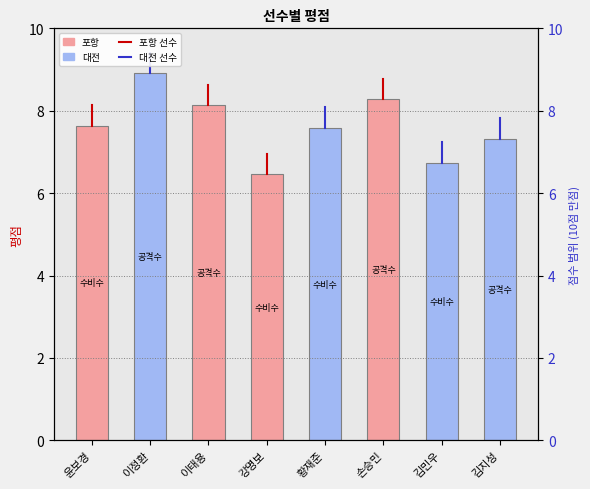

What is the difference between the maximum and minimum values?

2.5